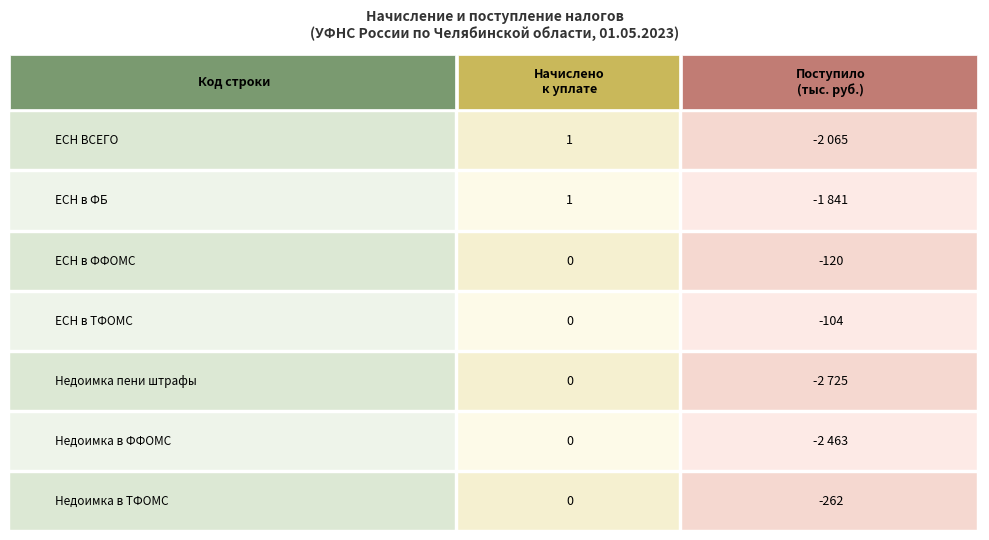

Which series changed the most between 0 and 6?

ЕДИНЫЙ СОЦИАЛЬНЫЙ НАЛОГ- ВСЕГО